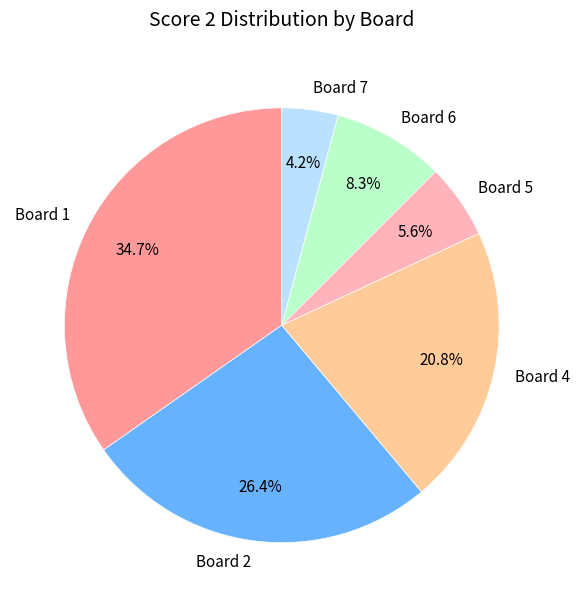

Combined, do Board 4 and Board 2 account for over 50%?

No